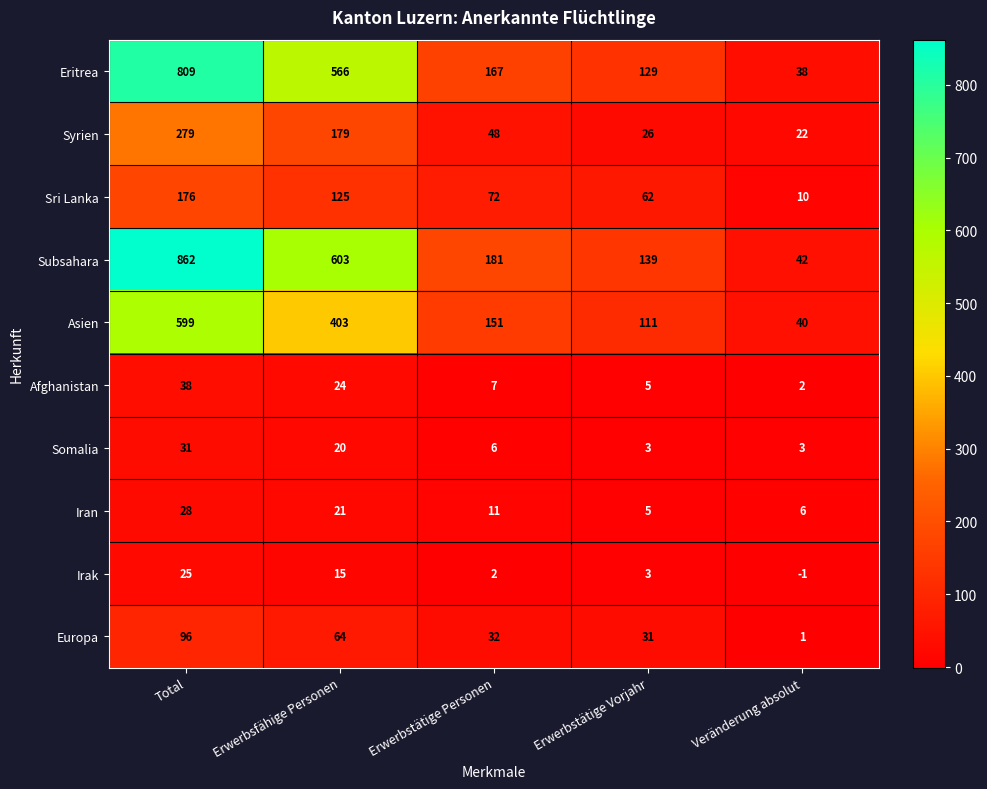

What is the spread (max minus min) of values at Erwerbsfähige Personen?

588